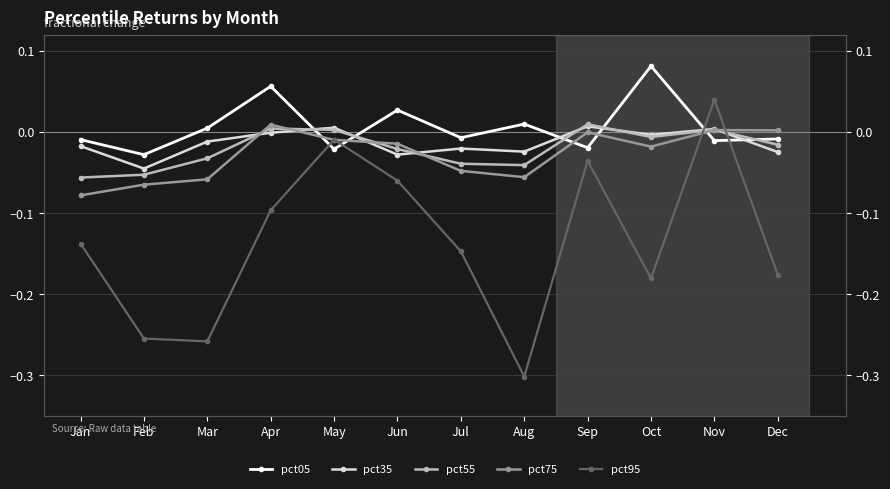

Which has a higher value, Feb or Dec?

Dec